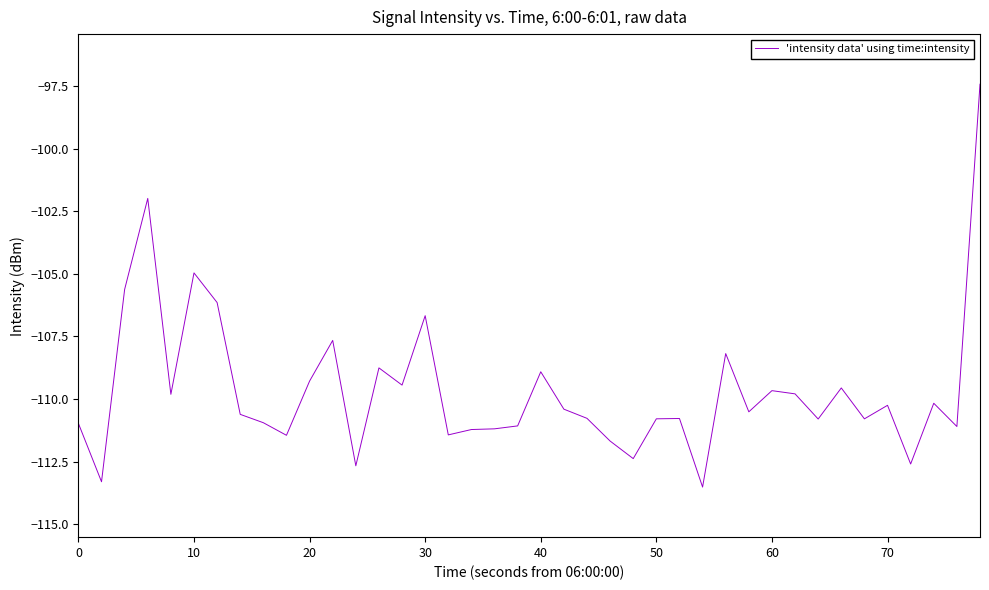

What is the smallest value displayed?

-113.5